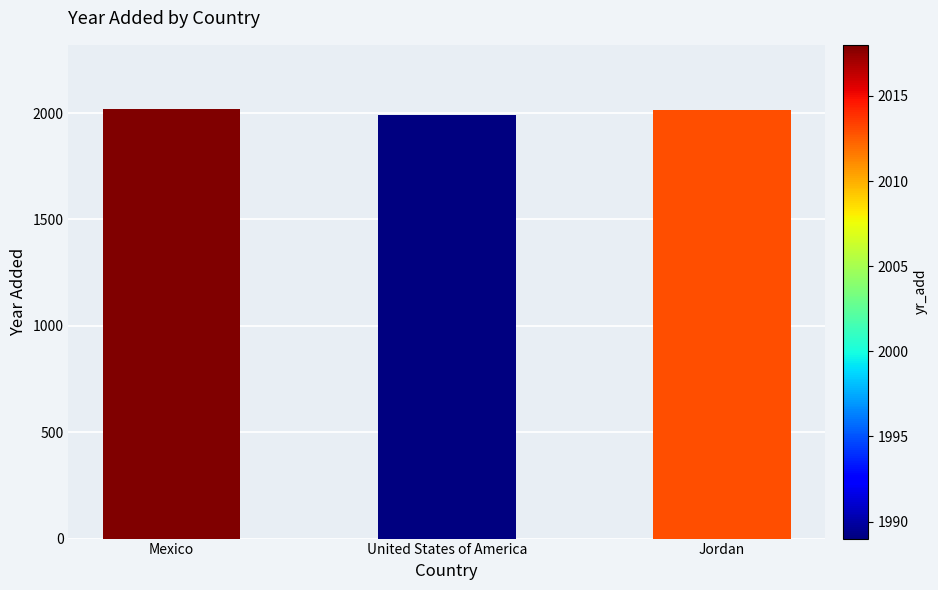

The value at United States of America is 3270. True or false?

False